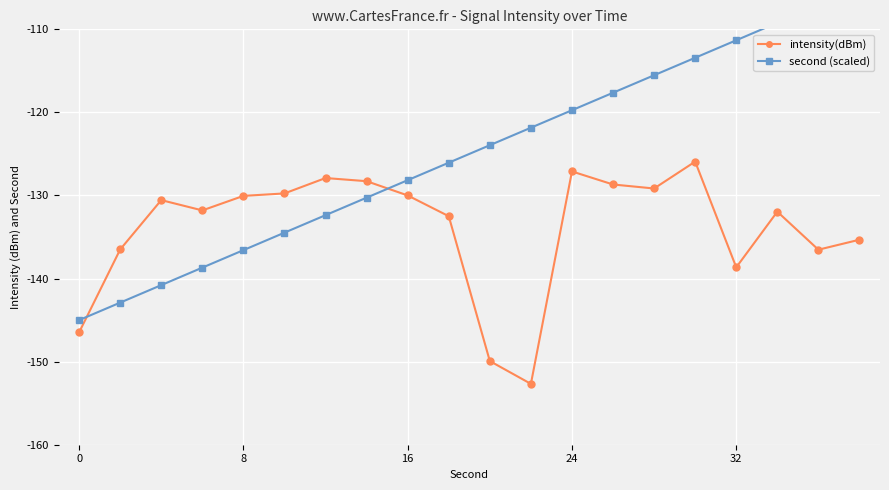

What is the difference between the maximum and minimum values in the intensity(dBm) series?

26.8